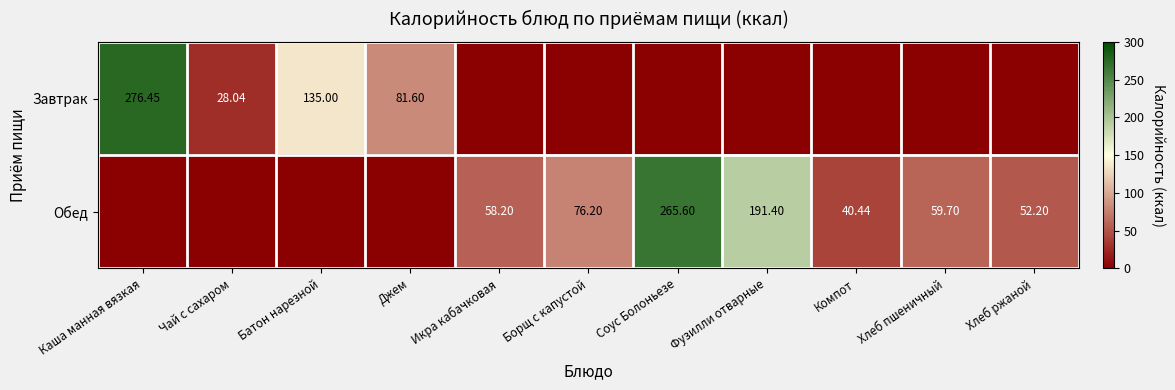

True or false: Обед has a value of 58.2 at Икра кабачковая.

True